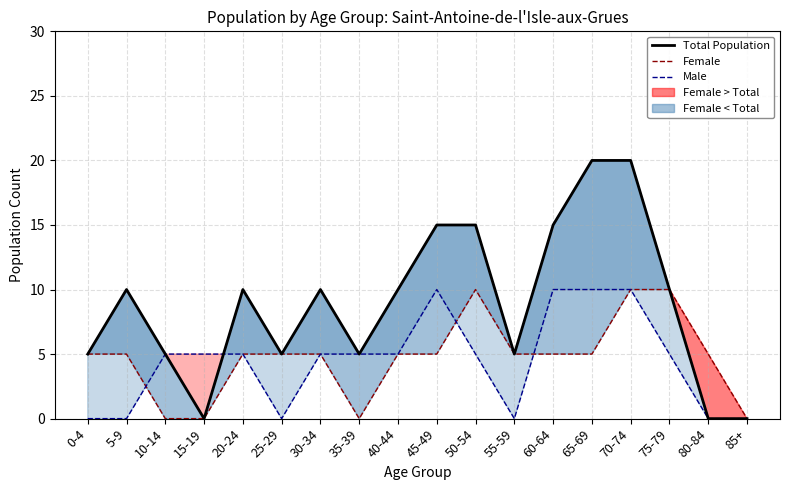

How many data points in Male are less than 5?

6